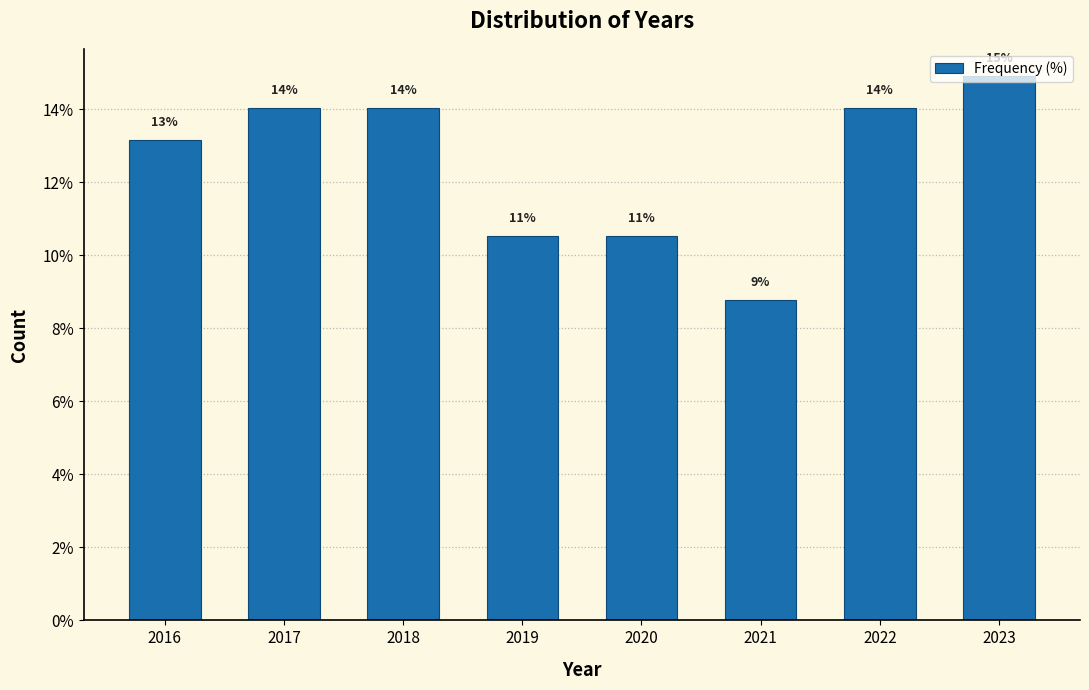

Are the bars horizontal?

No